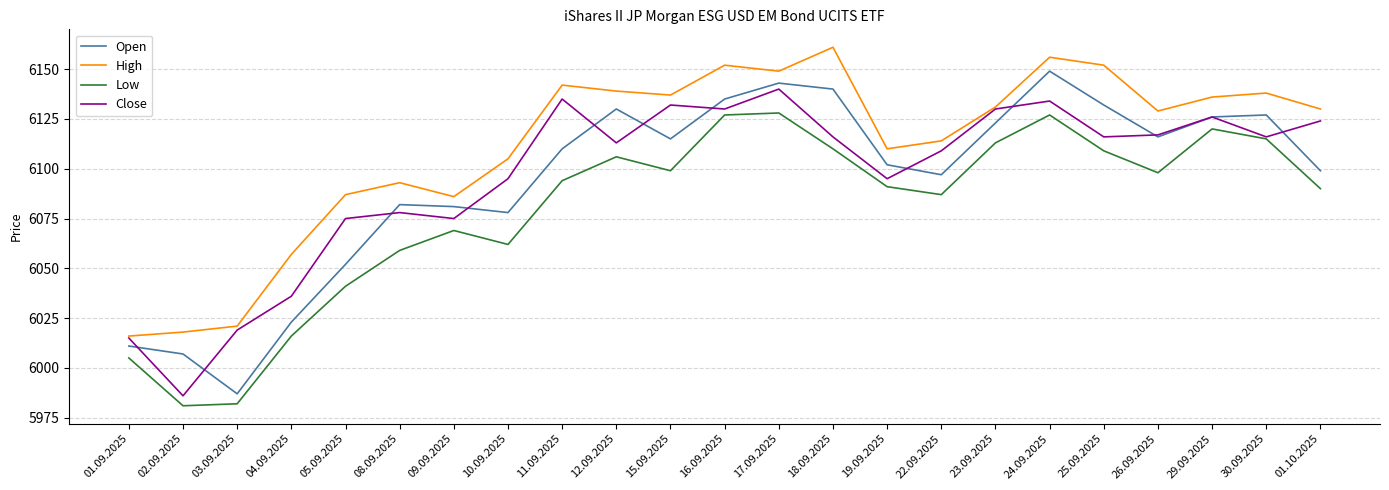

At 16.09.2025, list the series in order from smallest to largest.

Low, Close, Open, High